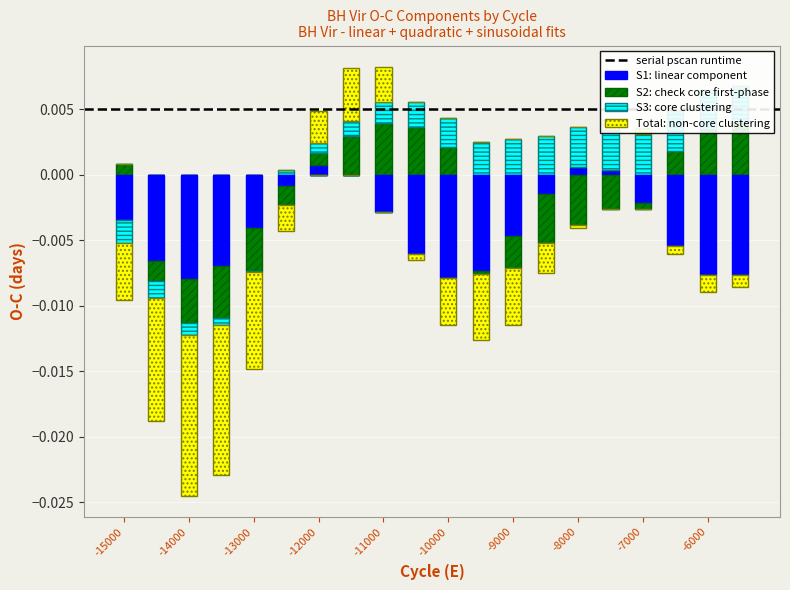

How many data points does each series have?

20